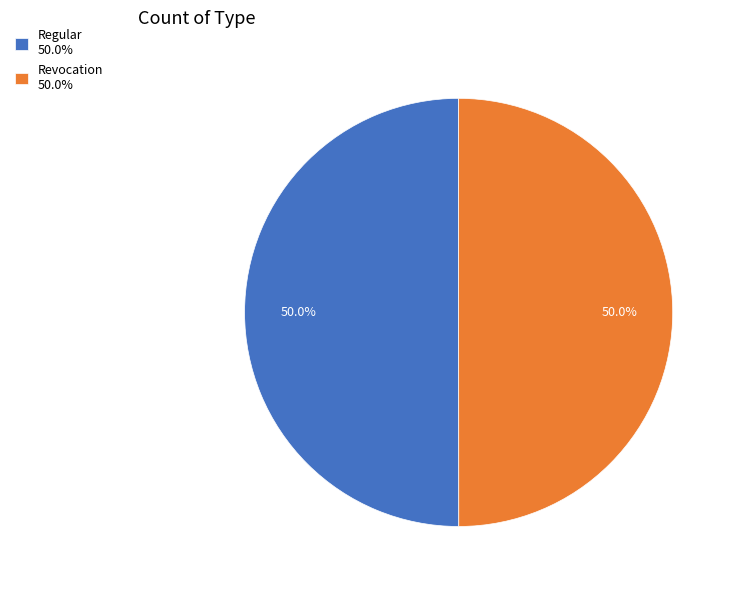

How many segments does this pie chart have?

2